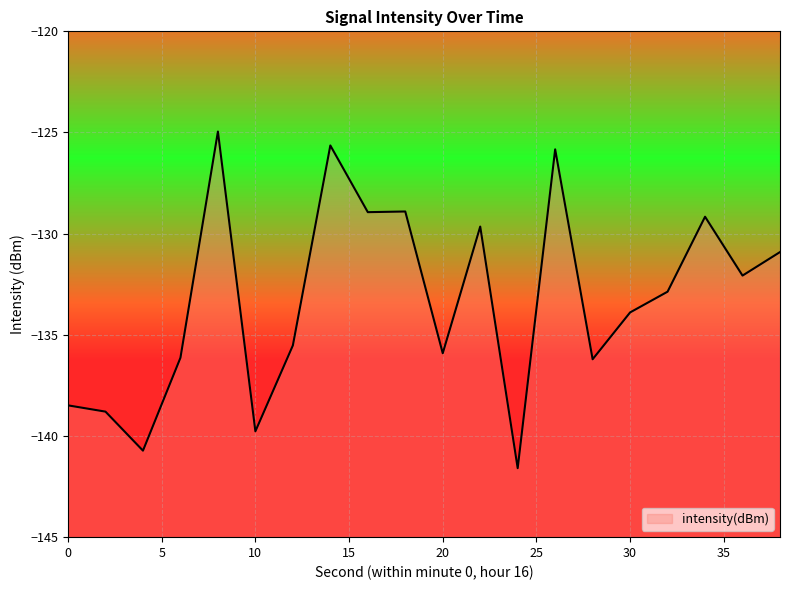

Reading left to right, what are all the values shown in this chart?

0=-138.5	2=-138.8	4=-140.7	6=-136.1	8=-125.0	10=-139.8	12=-135.5	14=-125.6	16=-128.9	18=-128.9	20=-135.9	22=-129.6	24=-141.6	26=-125.8	28=-136.2	30=-133.9	32=-132.9	34=-129.2	36=-132.1	38=-130.9